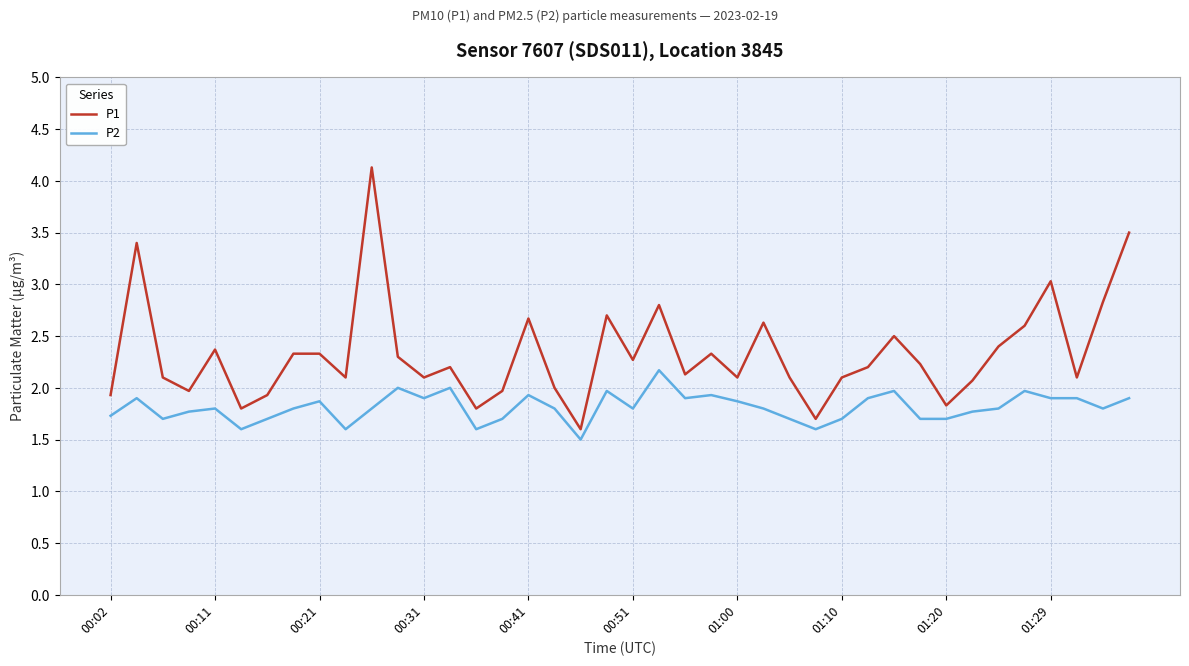

Reading right to left, extract all data points from this chart.

P1: 3.5	2.8	2.1	3.0	2.6	2.4	2.1	1.8	2.2	2.5	2.2	2.1	1.7	2.1	2.6	2.1	2.3	2.1	2.8	2.3	2.7	1.6	2.0	2.7	2.0	1.8	2.2	2.1	2.3	4.1	2.1	2.3	2.3	1.9	1.8	2.4	2.0	2.1	3.4	1.9
P2: 1.9	1.8	1.9	1.9	2.0	1.8	1.8	1.7	1.7	2.0	1.9	1.7	1.6	1.7	1.8	1.9	1.9	1.9	2.2	1.8	2.0	1.5	1.8	1.9	1.7	1.6	2.0	1.9	2.0	1.8	1.6	1.9	1.8	1.7	1.6	1.8	1.8	1.7	1.9	1.7